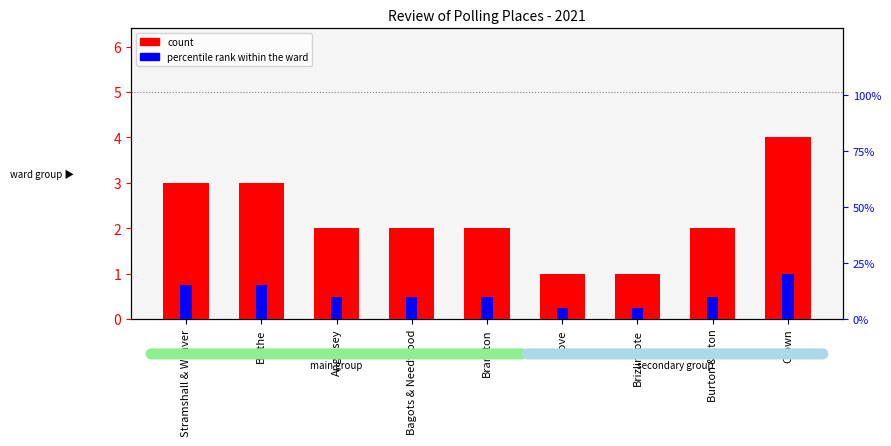

List the labels in order of count value, largest first.

Crown, Stramshall & Weaver, Blythe, Anglesey, Bagots & Needwood, Branston, Burton & Eton, Dove, Brizlincote